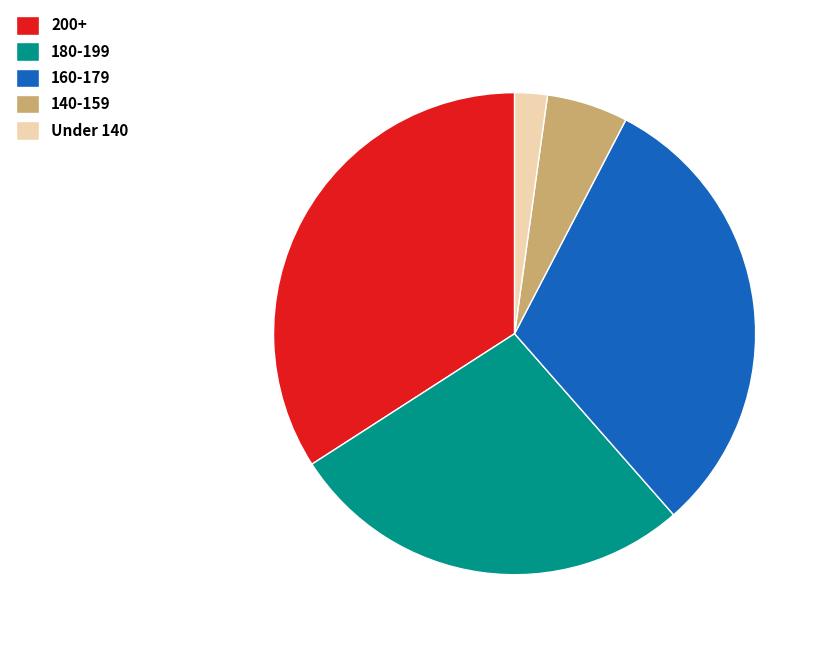

Count the number of slices in the pie.

5